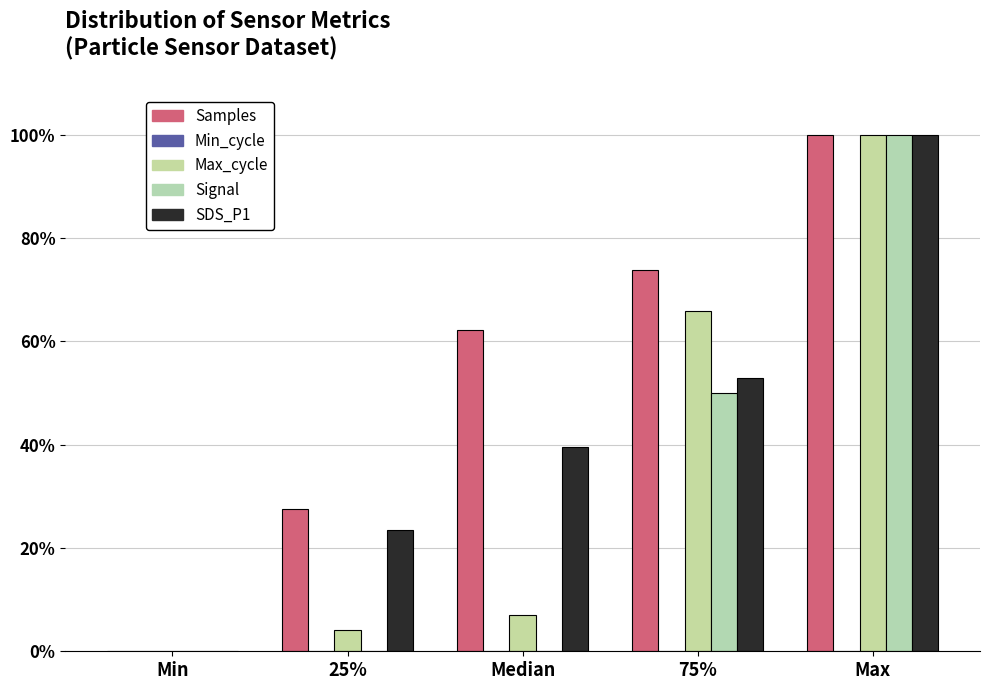

Does the chart contain stacked bars?

No